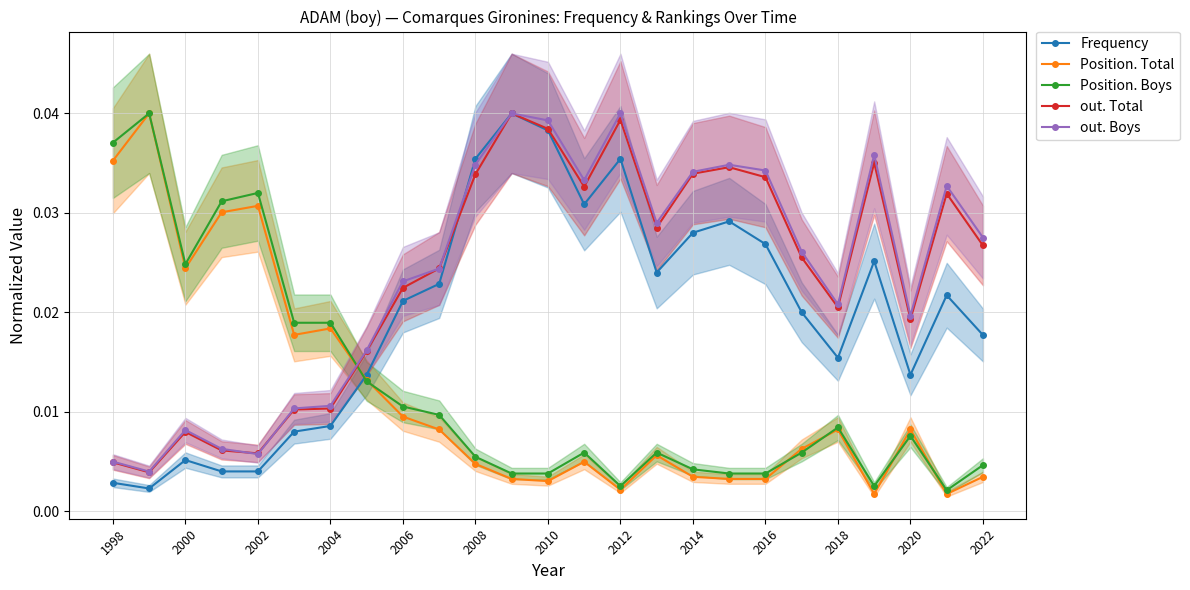

How many out. Boys values are between 0 and 1?

25